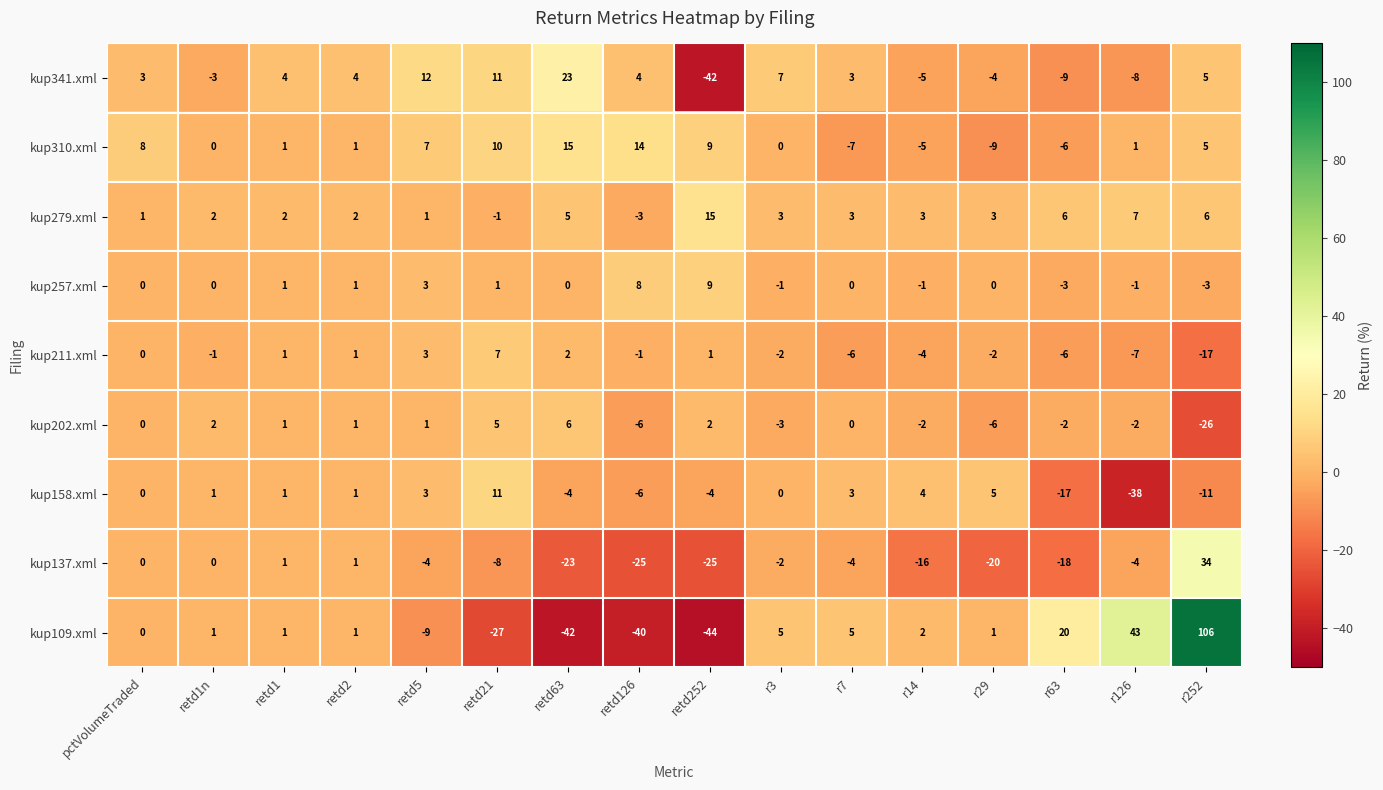

At which label is kup202.xml closest to -10?

retd126